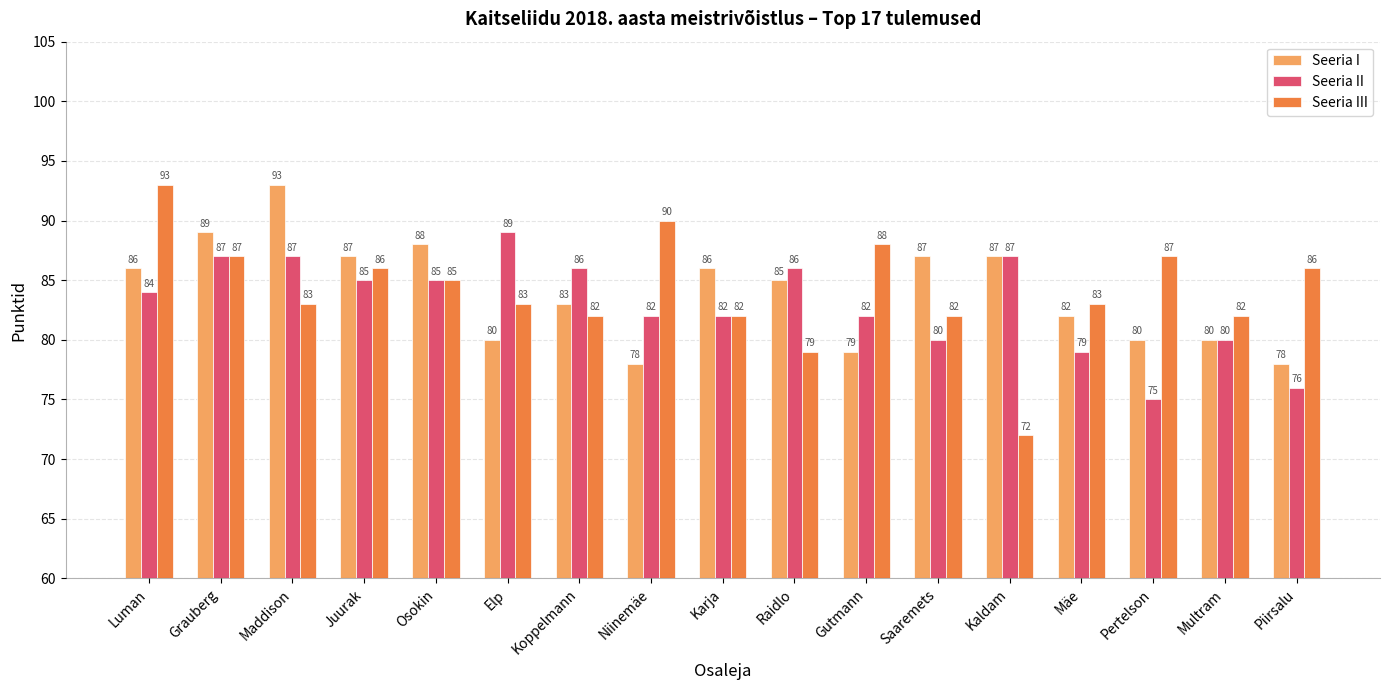

Does the chart contain stacked bars?

No